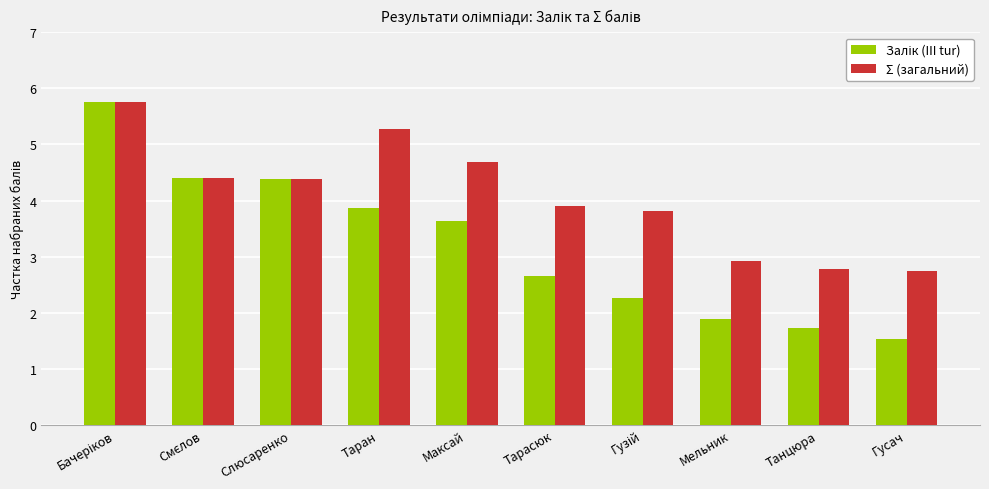

The value of Σ (загальний) at Гусач is 4.5. True or false?

False